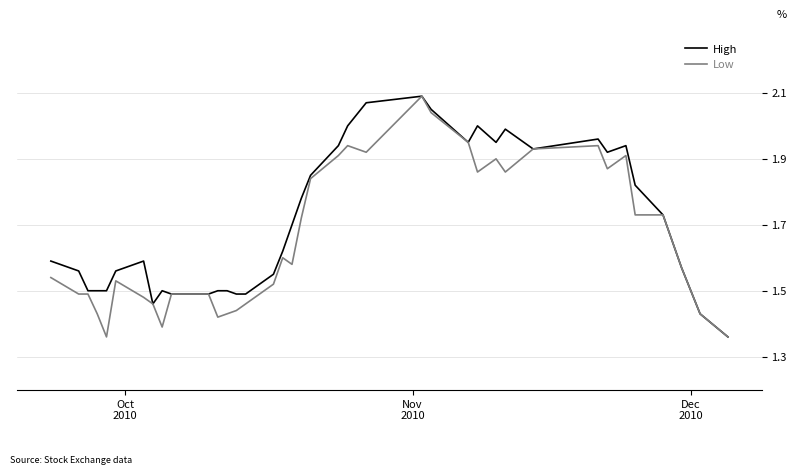

Is this an area chart (filled region under the line)?

No